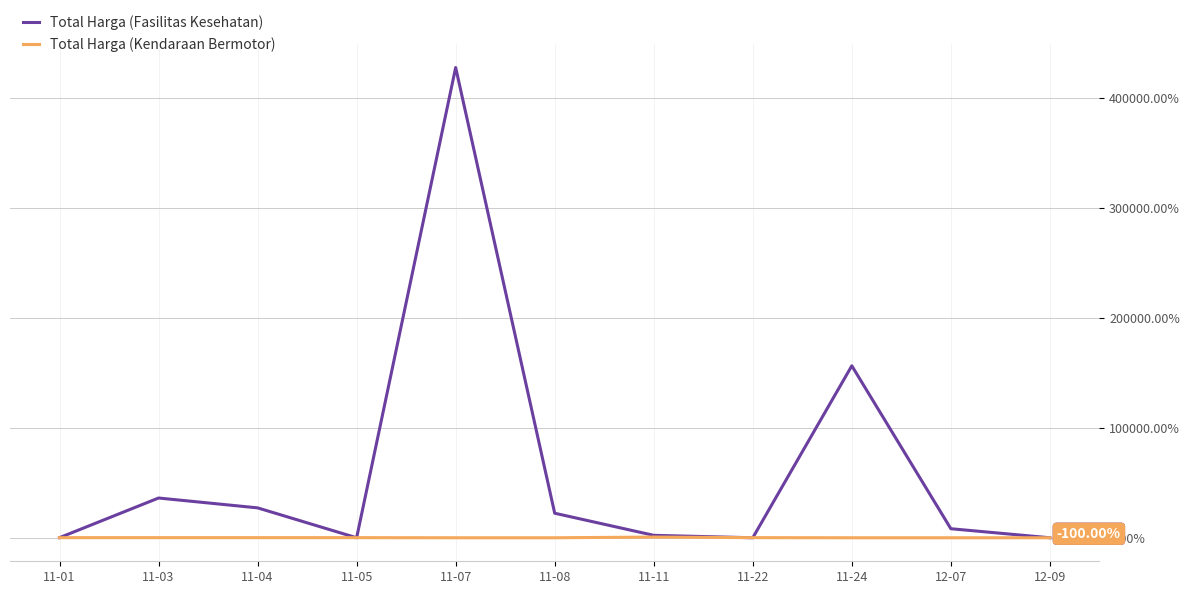

Which series has the widest spread of values?

Total Harga (Fasilitas Kesehatan)